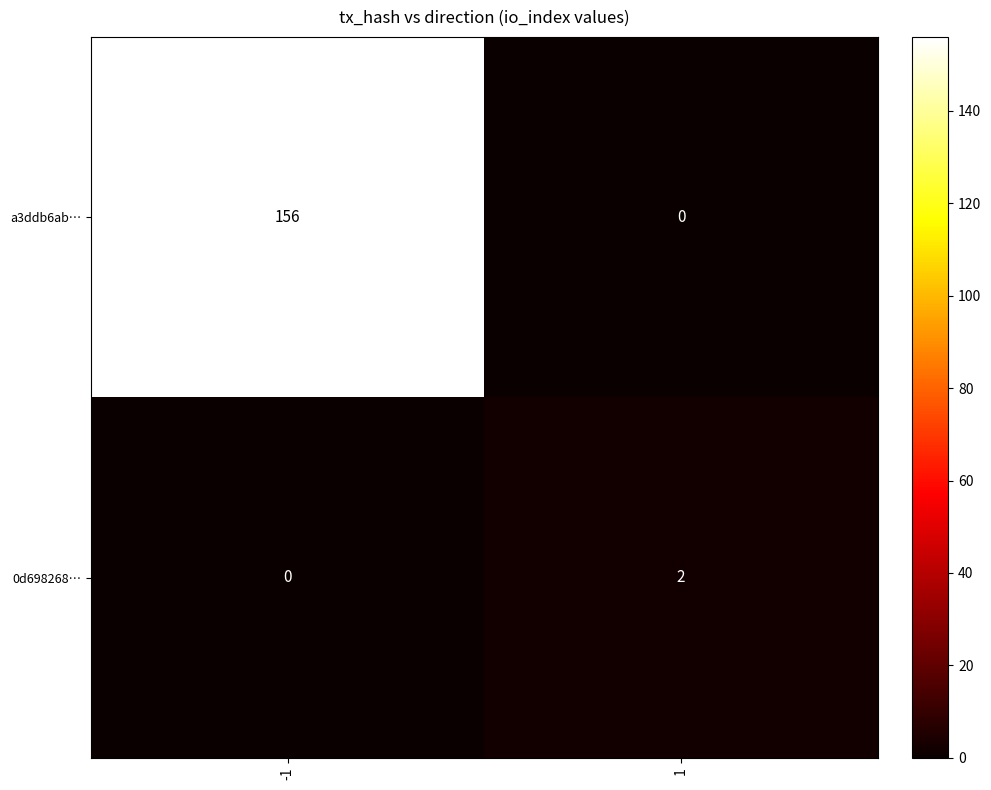

Which series has the largest total across all categories?

a3ddb6ab…